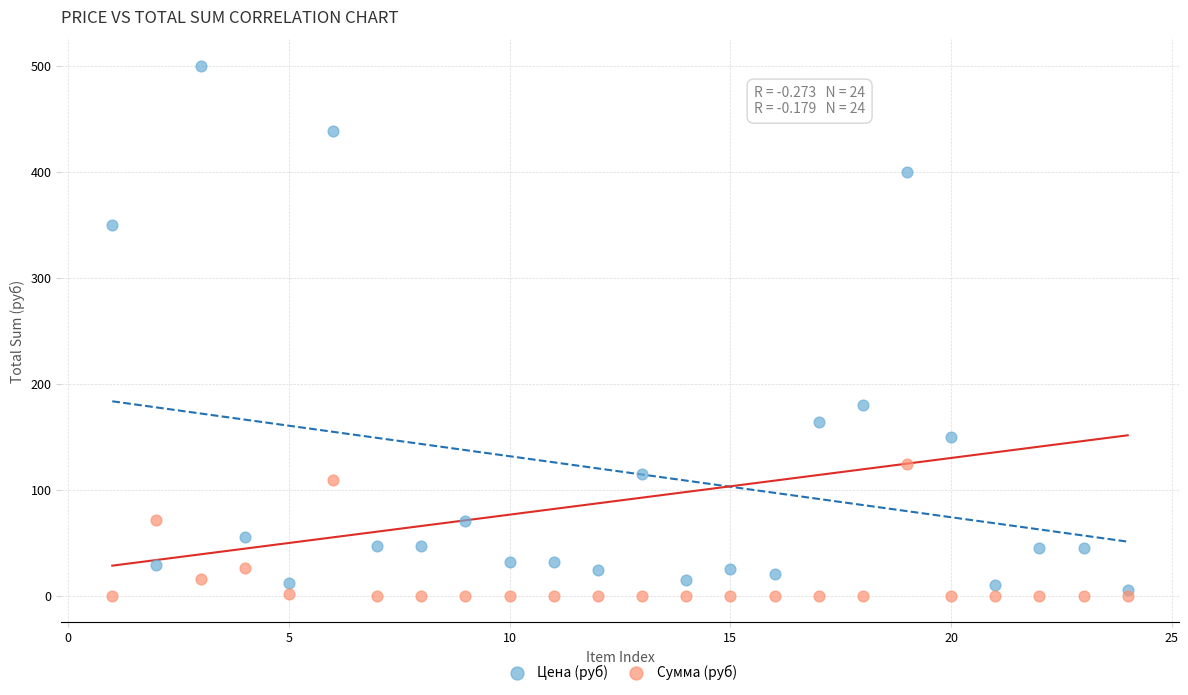

Which series has the widest spread of Y values?

Цена (руб)